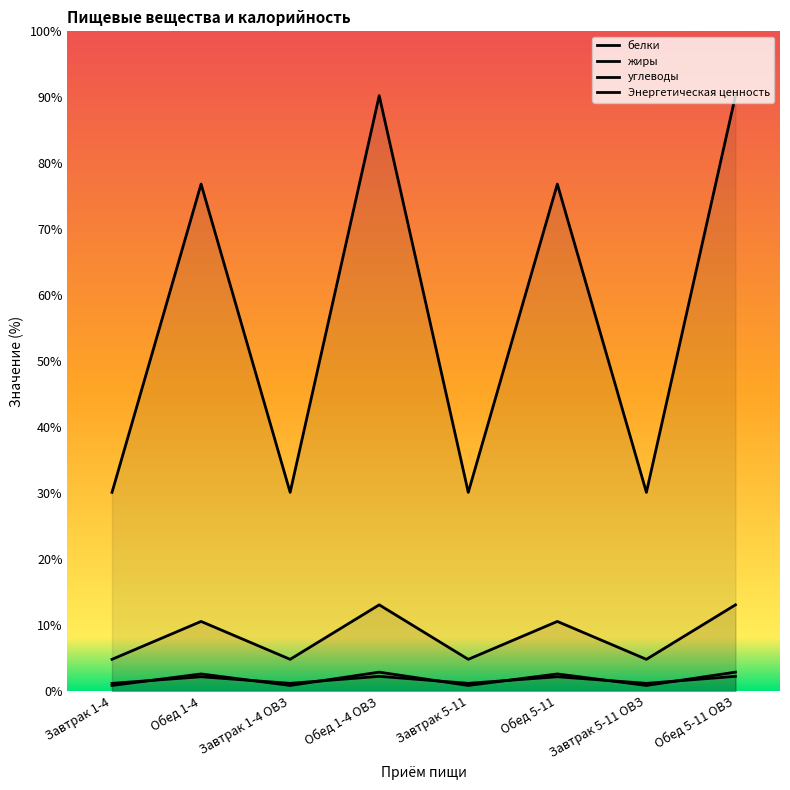

Reading left to right, extract all data points from this chart.

белки: 0.9	2.6	0.9	2.9	0.9	2.6	0.9	2.9
жиры: 1.2	2.2	1.2	2.2	1.2	2.2	1.2	2.2
углеводы: 4.8	10.6	4.8	13.1	4.8	10.6	4.8	13.1
Энергетическая ценность: 30.1	76.9	30.1	90.3	30.1	76.9	30.1	90.3